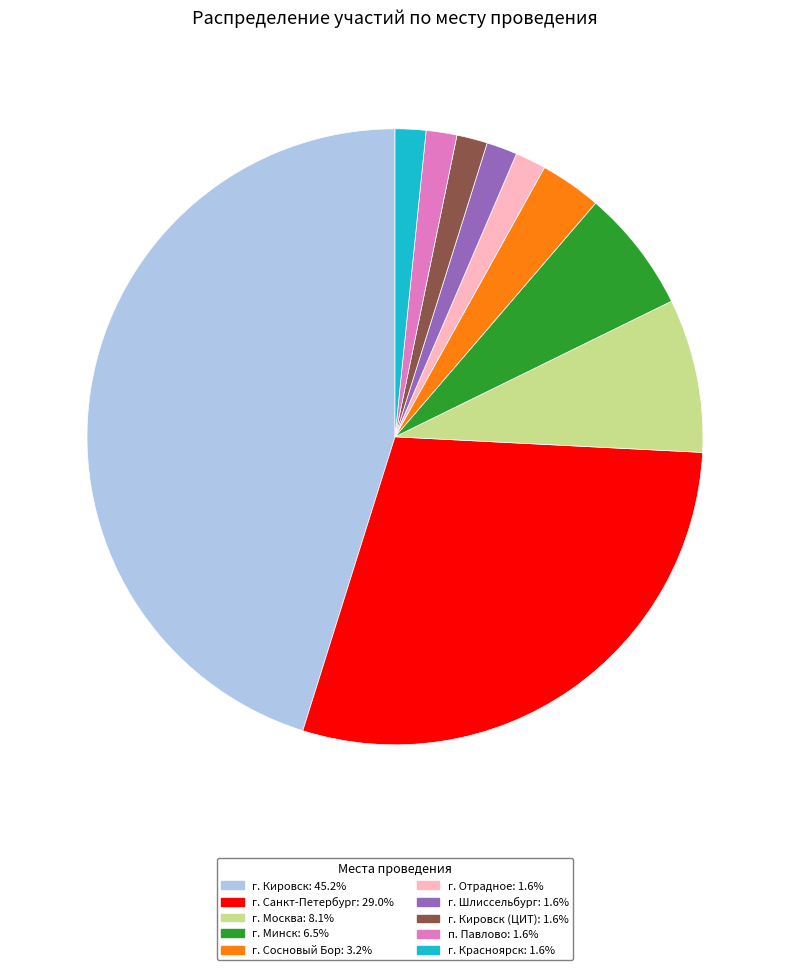

Does г. Красноярск: 1.6% account for over 50% of the chart?

No